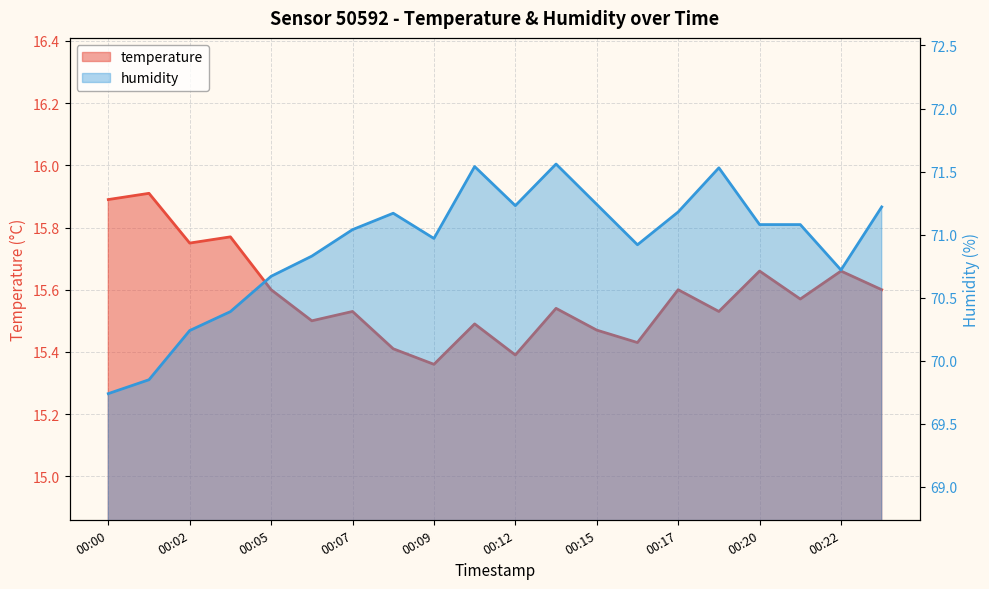

What is the highest value of the temperature series?

15.9